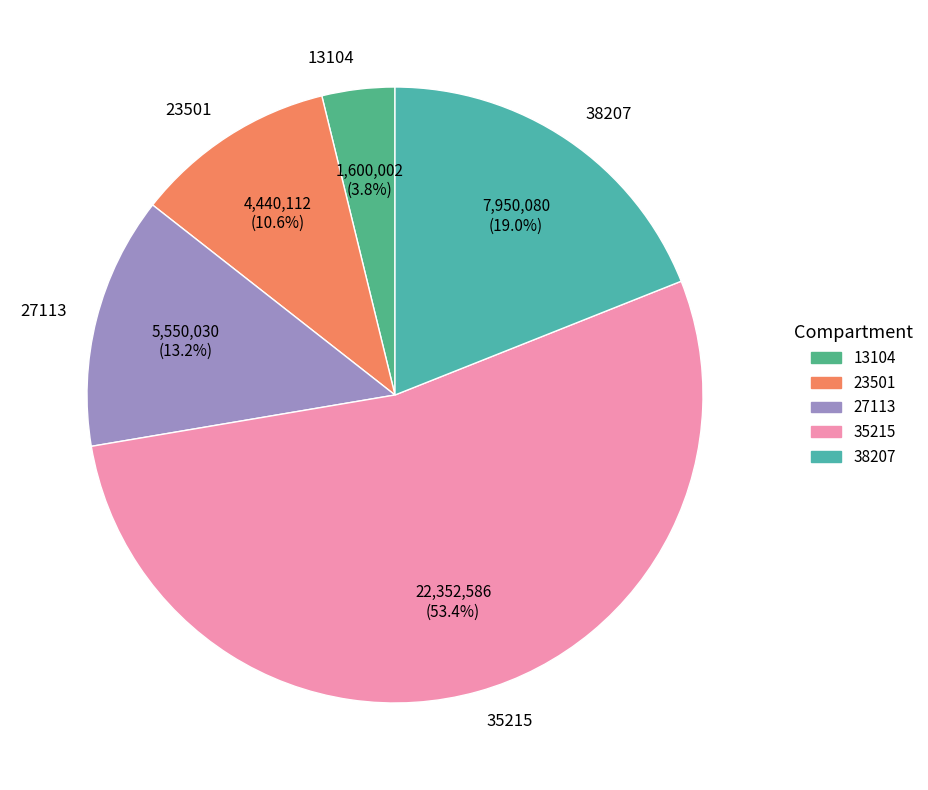

What percentage do 38207 and 27113 together represent?

32.2%